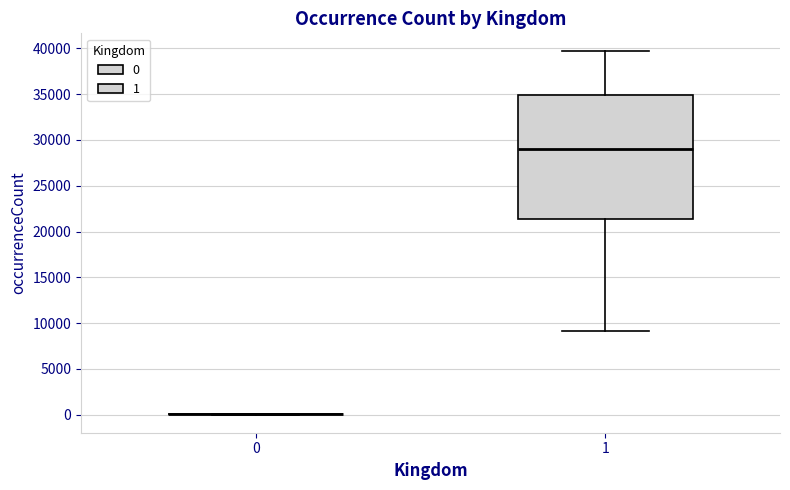

Which box is the tallest, from its lower edge to its upper edge?

1